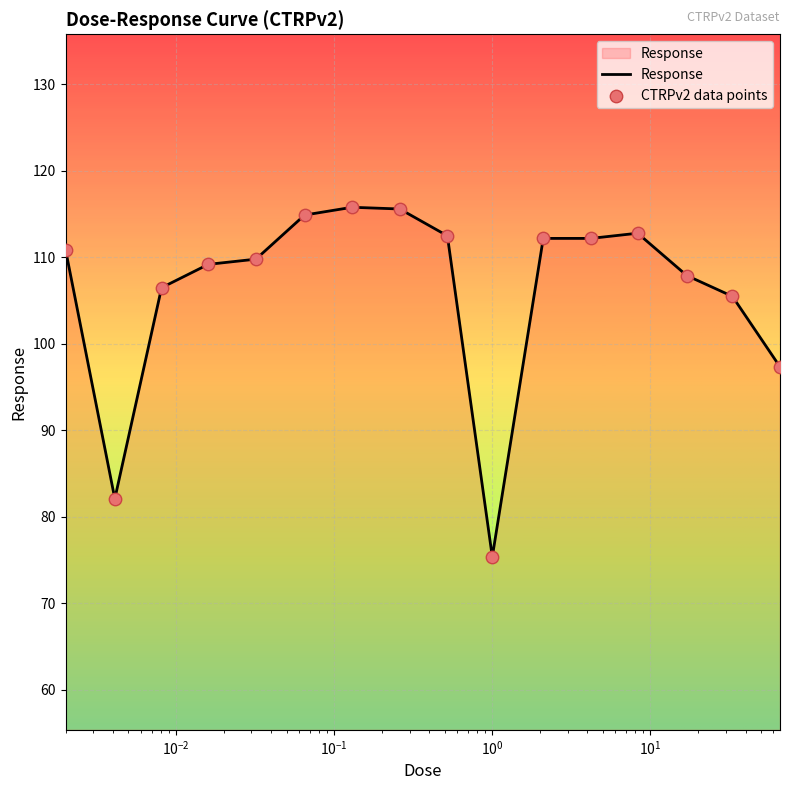

What is the maximum value shown in the chart?

115.8